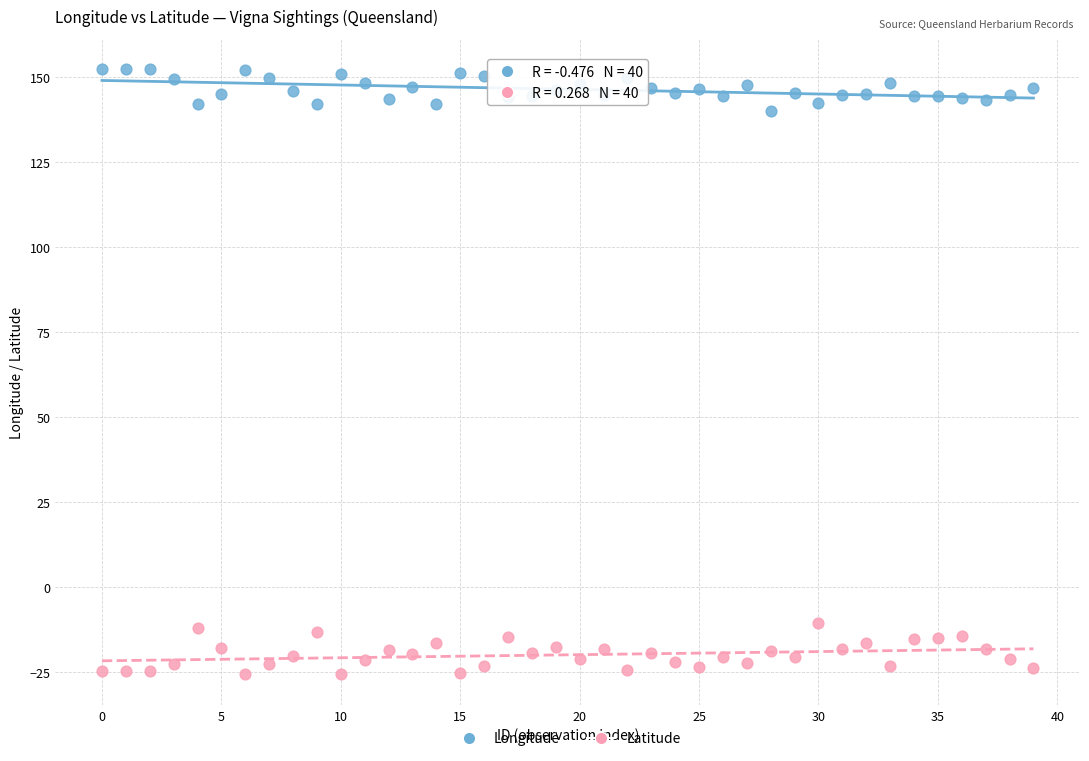

Across all data points, what is the range of Y values (max minus min)?

177.9